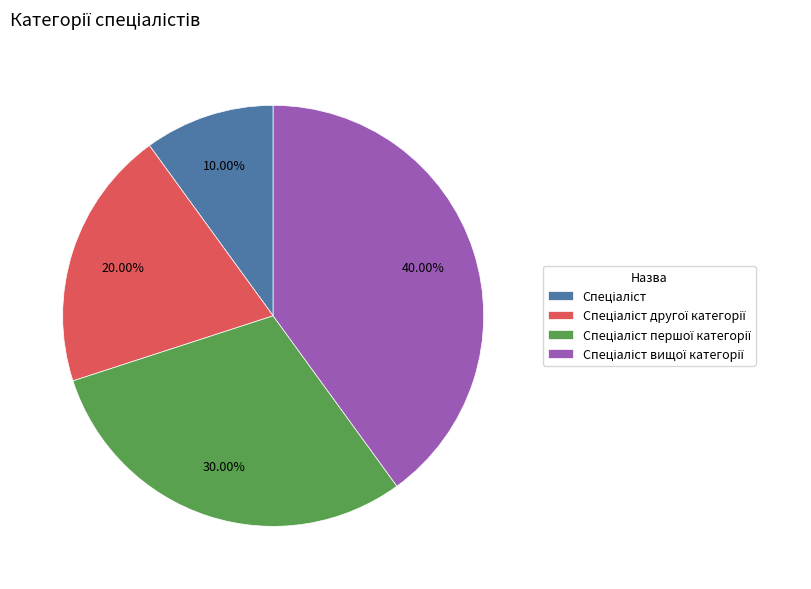

Does any single category account for the majority?

No